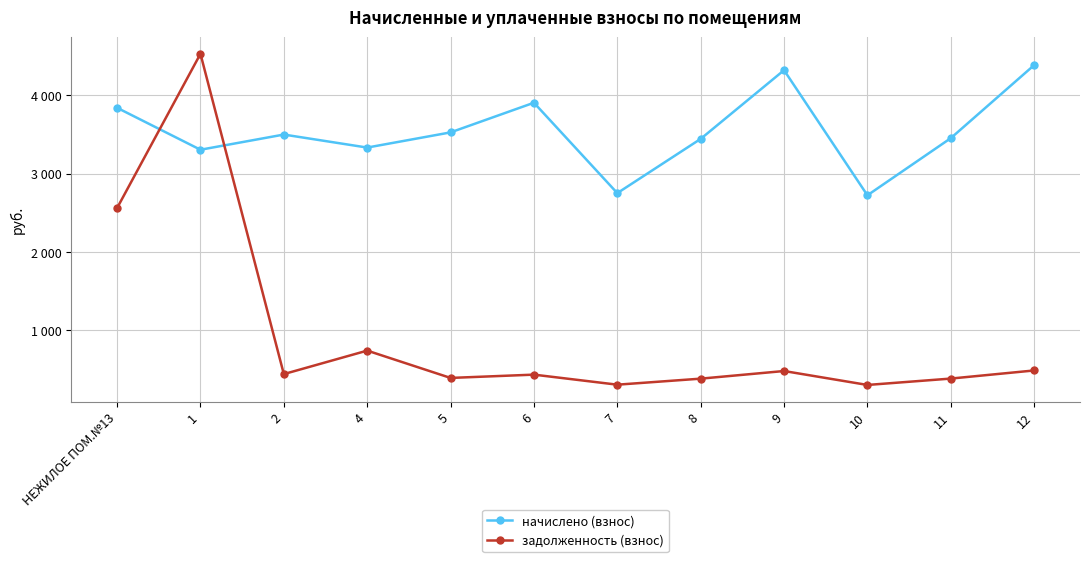

Where does the задолженность (взнос) series first go above 440?

НЕЖИЛОЕ ПОМ.№13